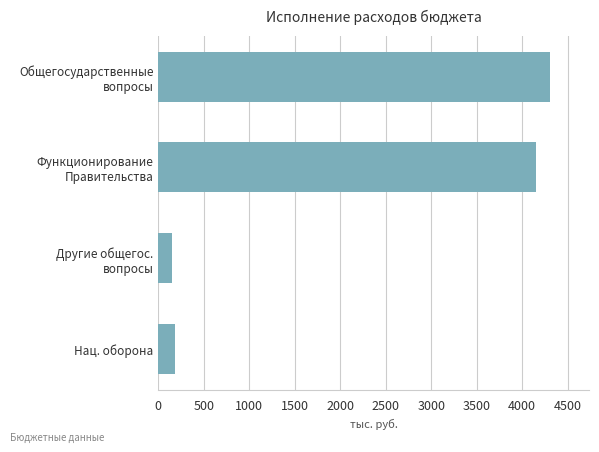

What is the minimum value shown in the chart?

147.6